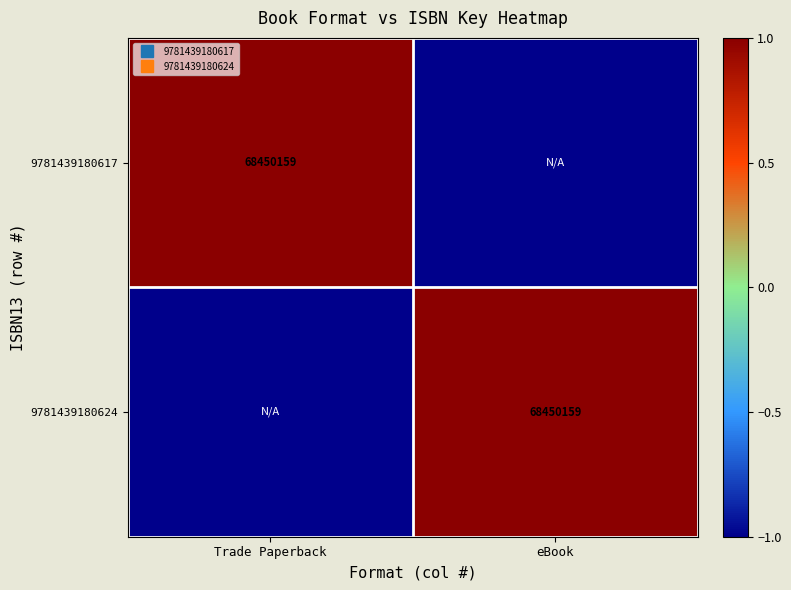

Rank the series by their maximum value, from highest to lowest.

9781439180617, 9781439180624